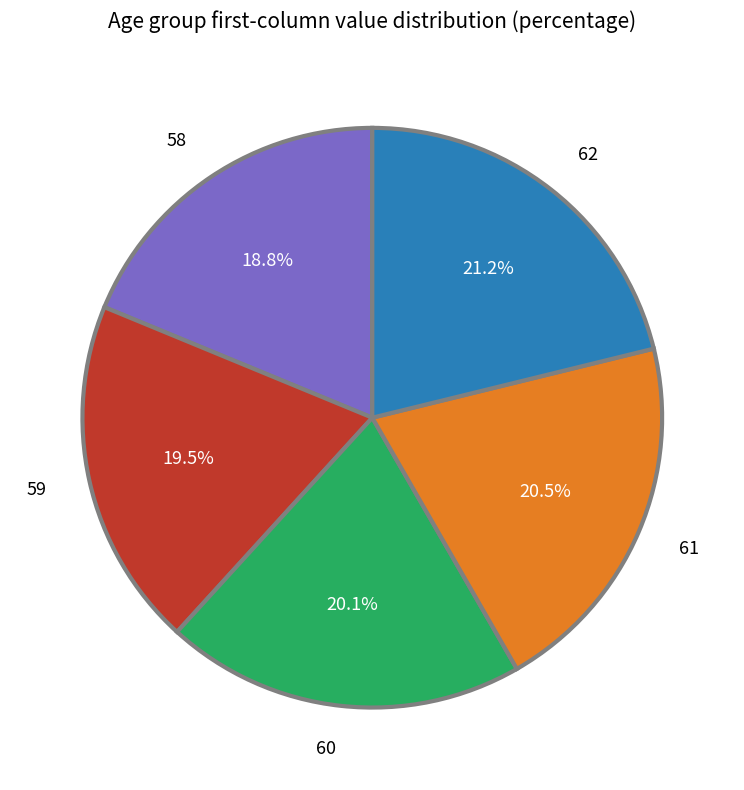

Which category has the biggest portion of the pie?

62